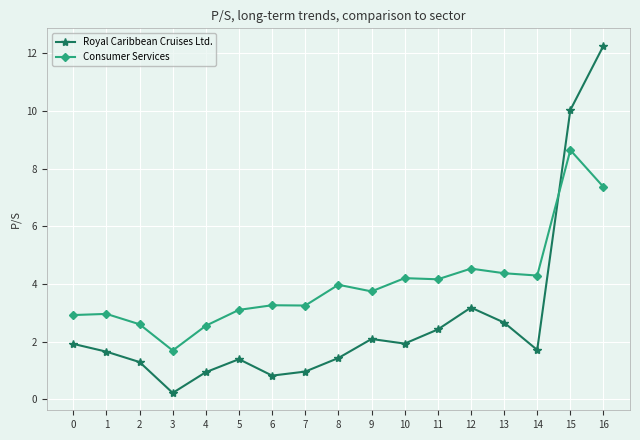

What is the value of the Royal Caribbean Cruises Ltd. point at the 1st from the left?

1.9